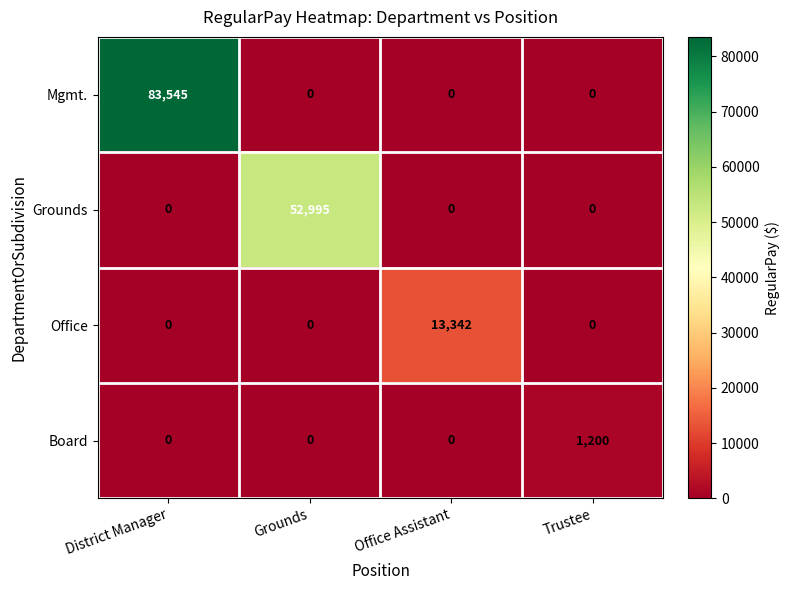

How many data points does each series have?

4